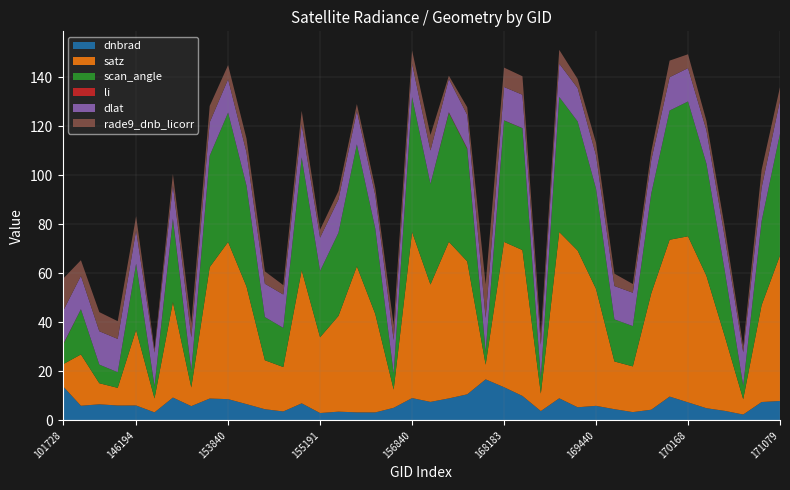

Reading left to right, what are all the values shown in this chart?

dnbrad: 14.1	5.9	6.5	6.1	6.1	3.2	9.3	5.8	8.9	8.6	6.6	4.5	3.6	6.9	3.0	3.5	3.2	3.2	5.1	9.1	7.5	8.9	10.6	16.7	13.5	10.0	3.8	9.0	5.3	5.9	4.5	3.4	4.3	9.7	7.3	4.9	3.8	2.4	7.5	7.9
satz: 8.7	20.9	8.6	7.2	30.8	5.7	39.0	7.6	53.6	64.1	48.0	20.0	18.1	54.4	30.9	39.1	59.6	40.2	7.4	67.8	47.9	63.9	54.3	6.0	59.3	59.5	7.1	67.9	64.0	47.7	19.5	18.7	47.5	64.0	67.8	54.1	30.4	6.3	39.5	59.4
scan_angle: 7.7	18.4	7.6	6.4	27.0	5.0	33.8	6.7	45.5	52.8	41.1	17.6	16.0	46.0	27.1	33.9	49.8	34.8	6.6	55.0	41.1	52.7	45.9	5.3	49.6	49.7	6.3	55.1	52.7	40.9	17.2	16.4	40.7	52.7	55.0	45.8	26.6	5.5	34.3	49.6
li: 0.2	0.0	0.0	0.0	0.0	0.1	0.2	0.1	0.0	0.0	0.0	0.0	0.0	0.0	0.0	0.0	0.0	0.0	0.0	0.0	0.0	0.2	0.2	0.1	0.1	0.0	0.0	0.0	0.0	0.0	0.0	0.0	0.0	0.0	0.0	0.0	0.0	0.0	0.0	0.0
dlat: 13.6	13.6	13.6	13.6	13.6	13.6	13.6	13.6	13.6	13.6	13.6	13.6	13.6	13.6	13.6	13.6	13.6	13.6	13.6	13.6	13.6	13.6	13.6	13.6	13.6	13.6	13.6	13.6	13.6	13.6	13.6	13.6	13.6	13.6	13.6	13.6	13.6	13.6	13.6	13.6
rade9_dnb_licorr: 13.4	6.4	7.8	7.2	5.8	1.3	4.6	5.7	6.7	5.8	5.6	5.0	3.8	5.4	3.2	3.4	2.8	3.0	6.1	5.4	6.3	1.3	3.1	13.7	7.9	7.5	4.3	5.6	3.7	5.1	5.1	3.5	3.5	6.8	5.6	3.8	4.2	2.4	7.3	5.4